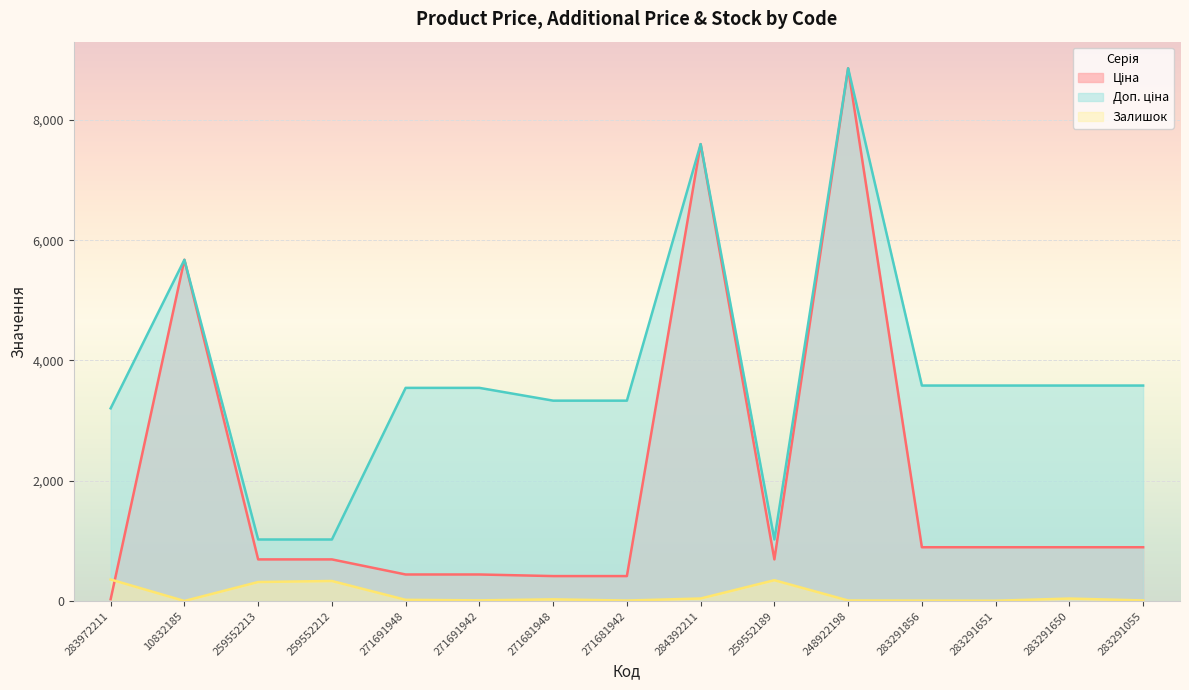

What is the value of the Доп. ціна point at the 11th from the left?

8856.7